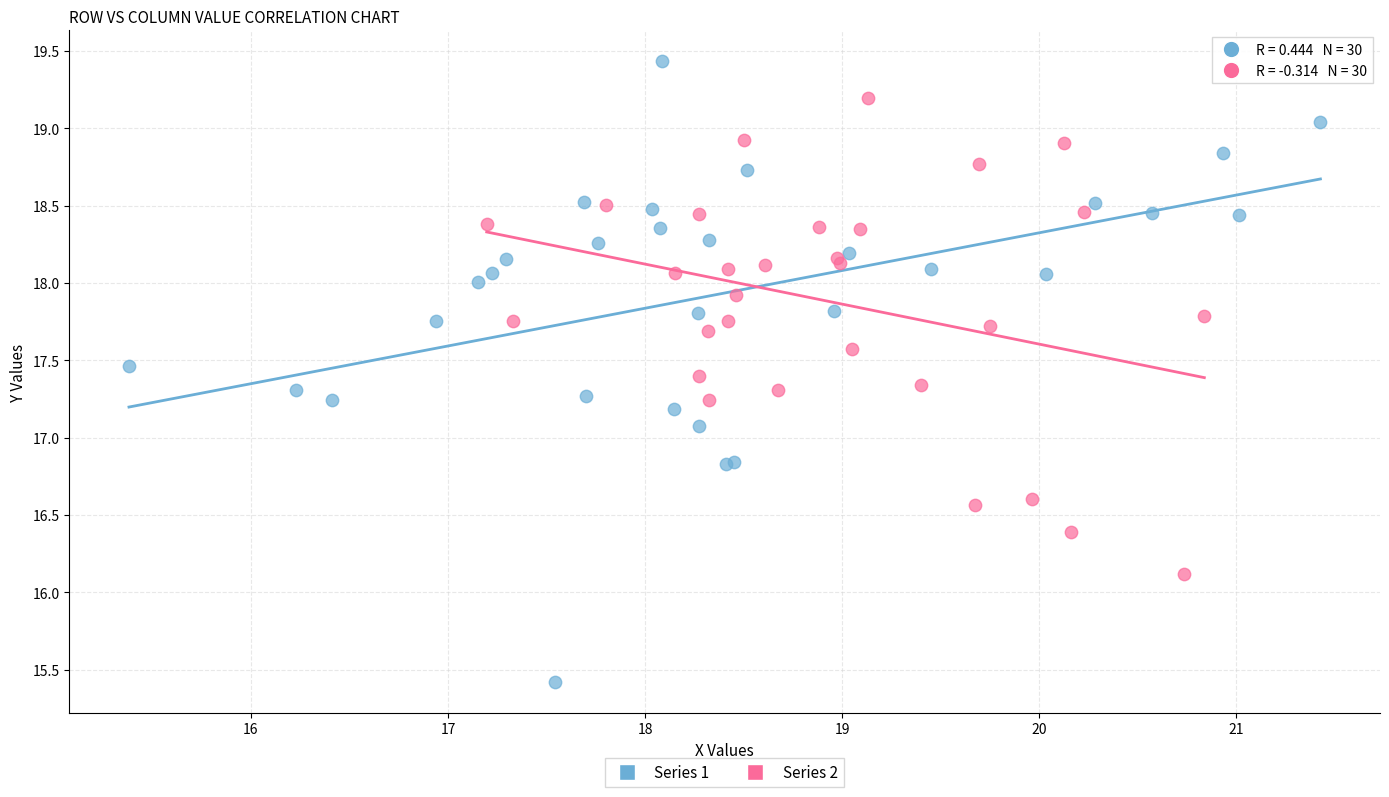

Which series contains the highest Y value?

Series 1